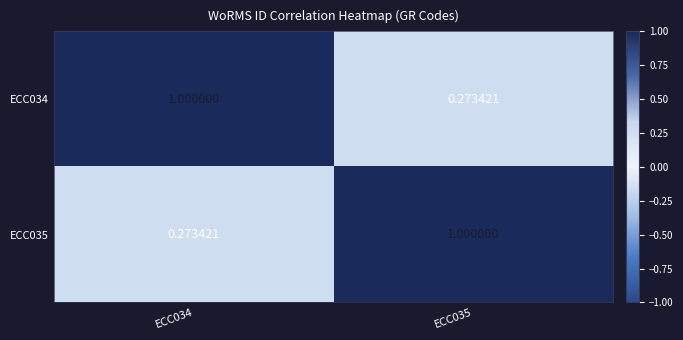

Is the value of ECC034 at ECC035 greater than the value of ECC035 at ECC035?

No